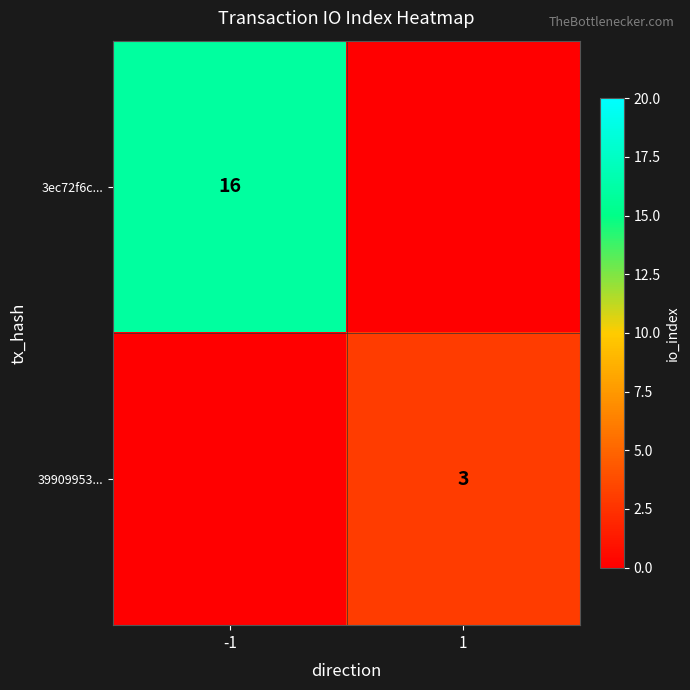

The value of 3ec72f6c... at -1 is 16. True or false?

True